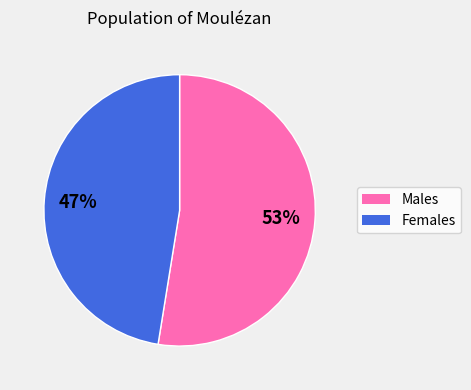

How many slices are in this pie chart?

2